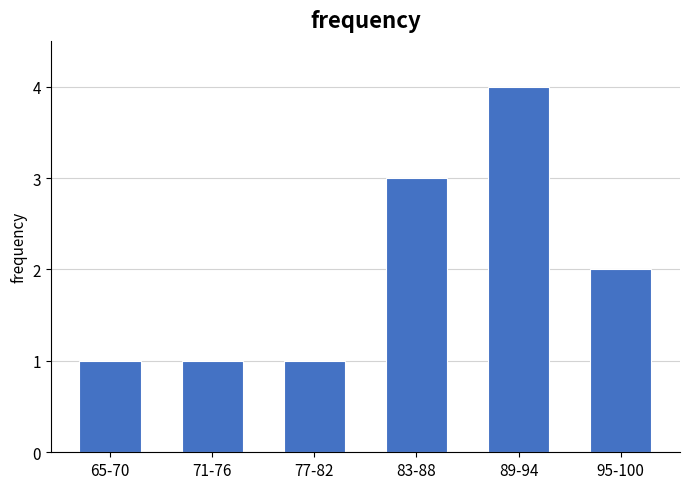

Reading left to right, transcribe all the data shown in this chart.

65-70=1	71-76=1	77-82=1	83-88=3	89-94=4	95-100=2